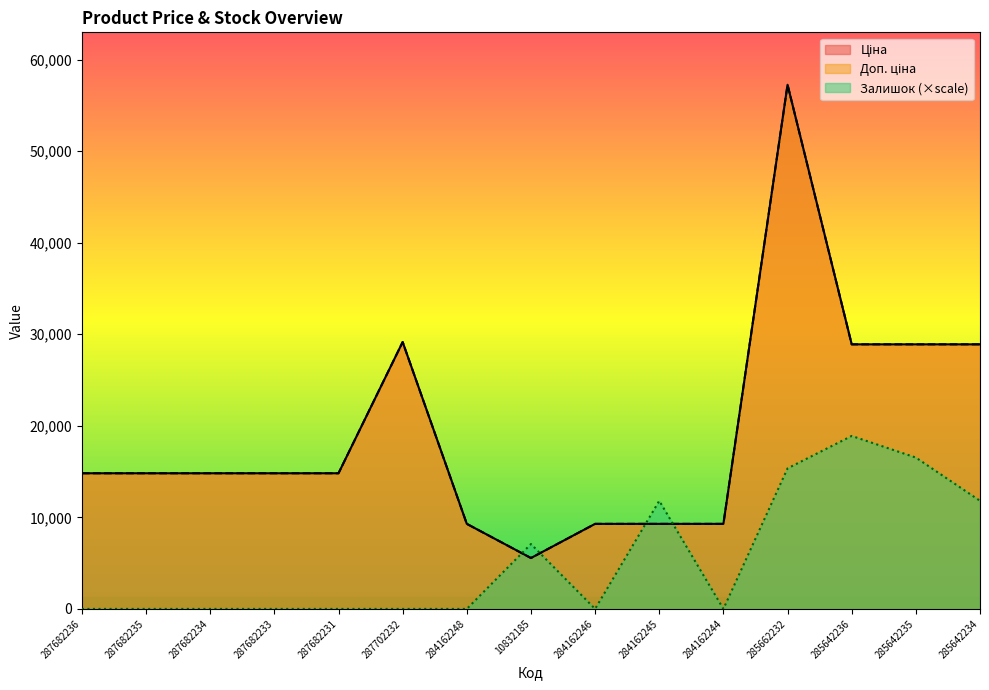

Which category has the highest value across all series?

285662232